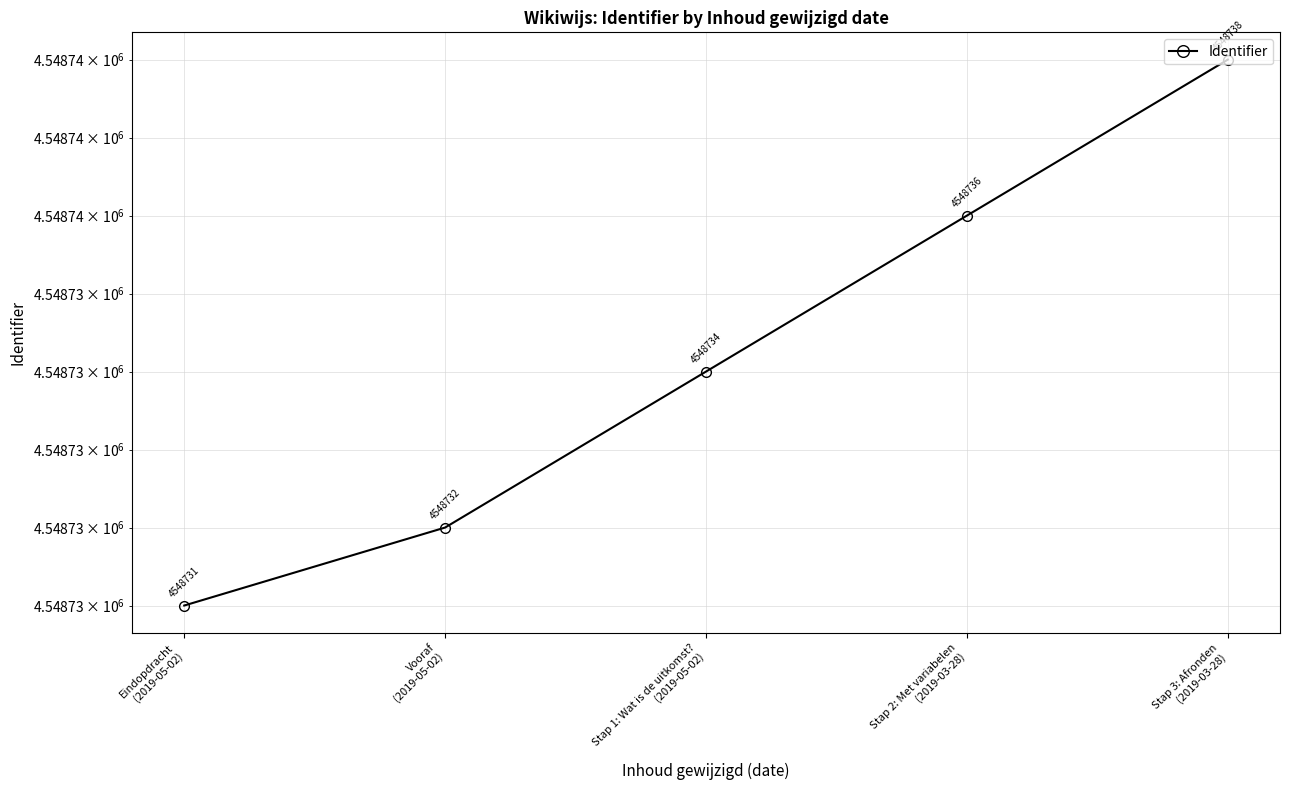

What is the minimum value shown in the chart?

4548731